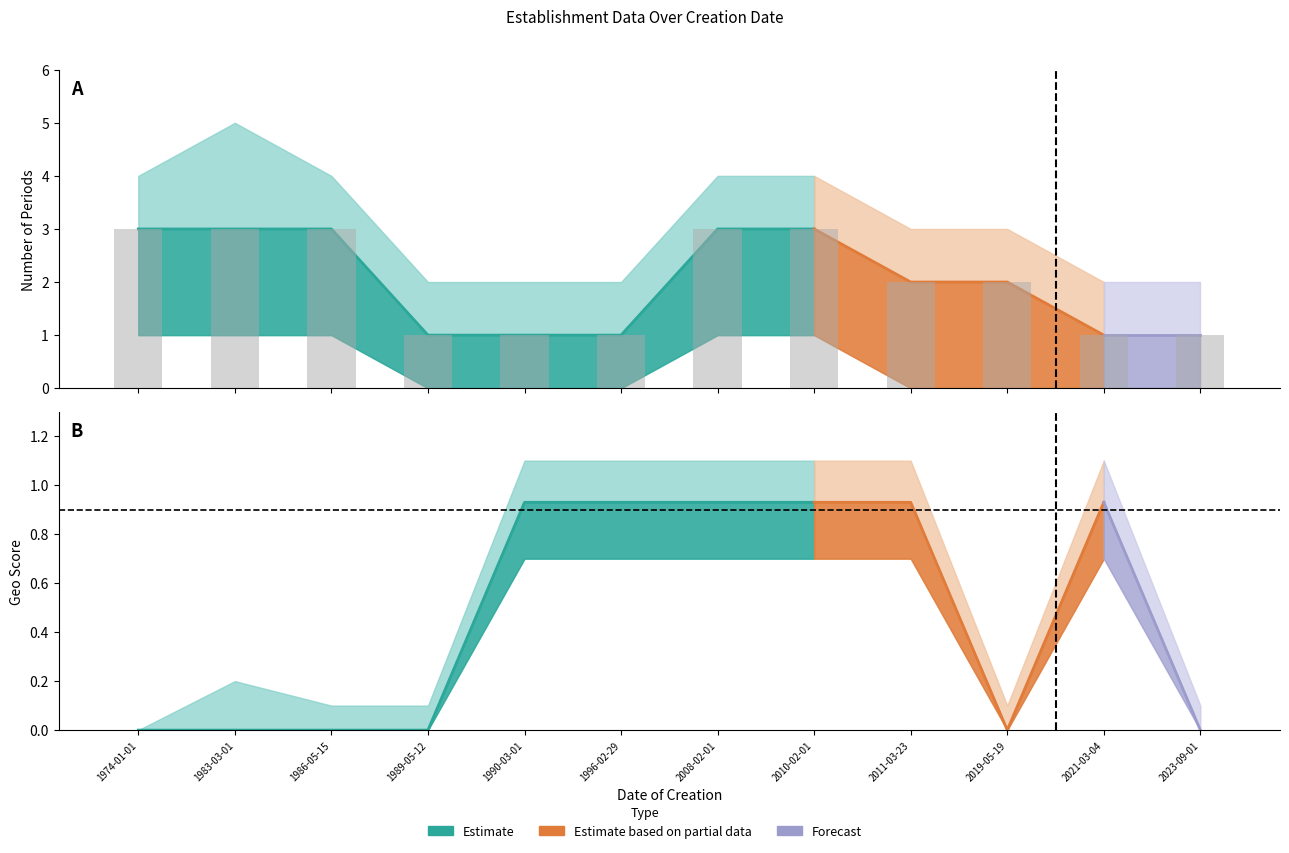

What is the sum of all geo_score_lower values?

4.2